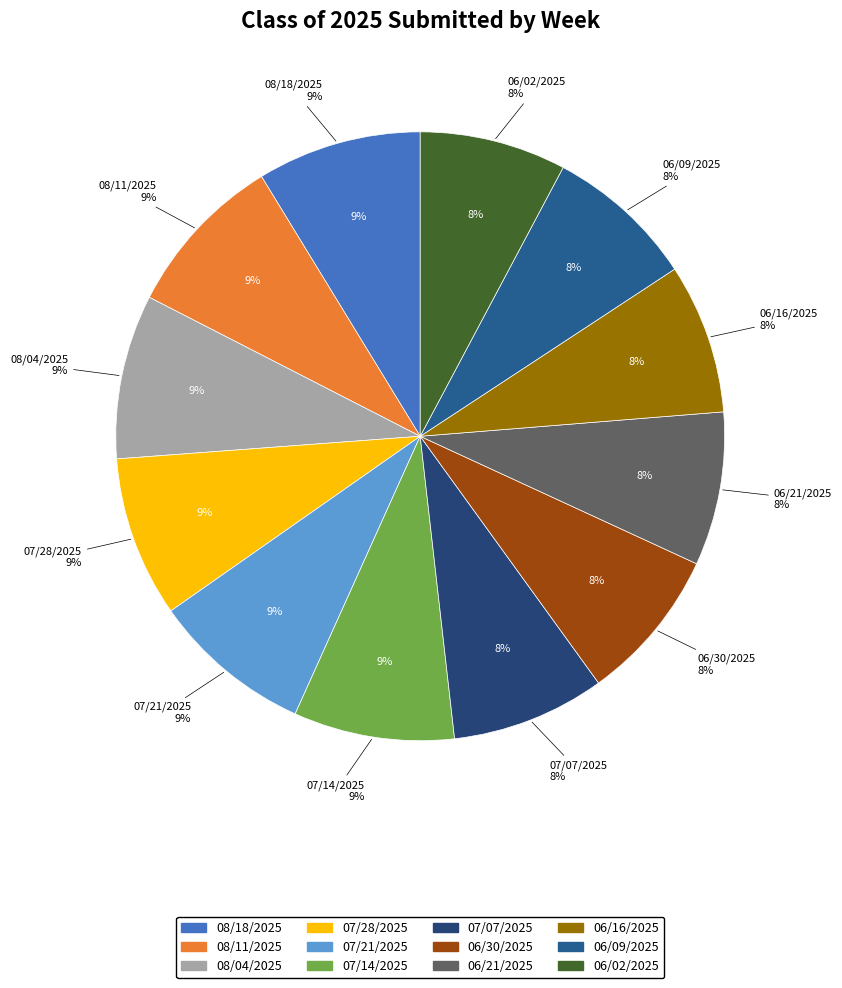

True or false: 06/16/2025 accounts for 8% of the total.

True